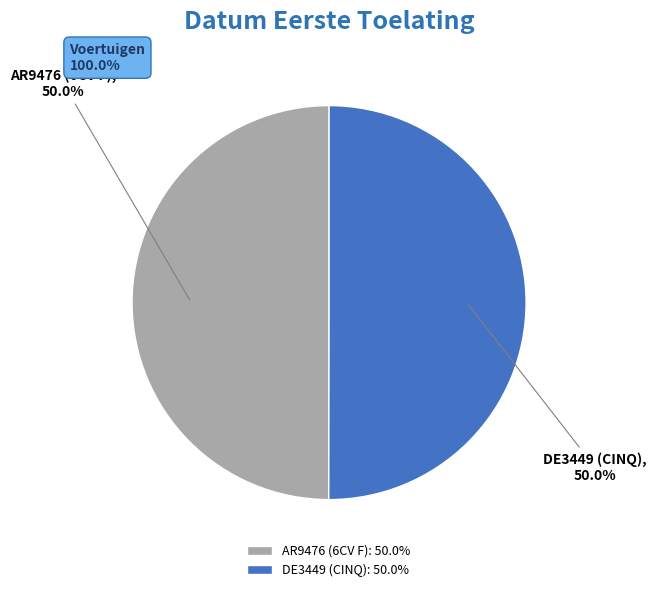

What is the ratio of the value at AR9476 (6CV F) to the value at DE3449 (CINQ)?

1.0